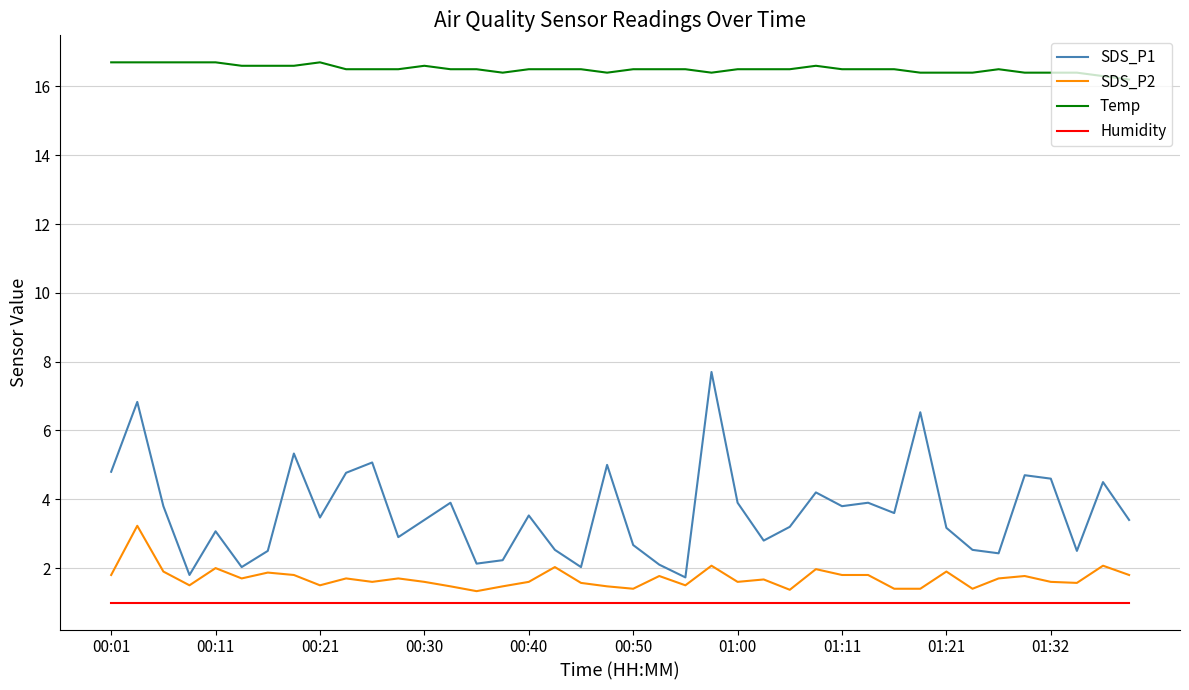

What is the minimum value for SDS_P1?

1.7